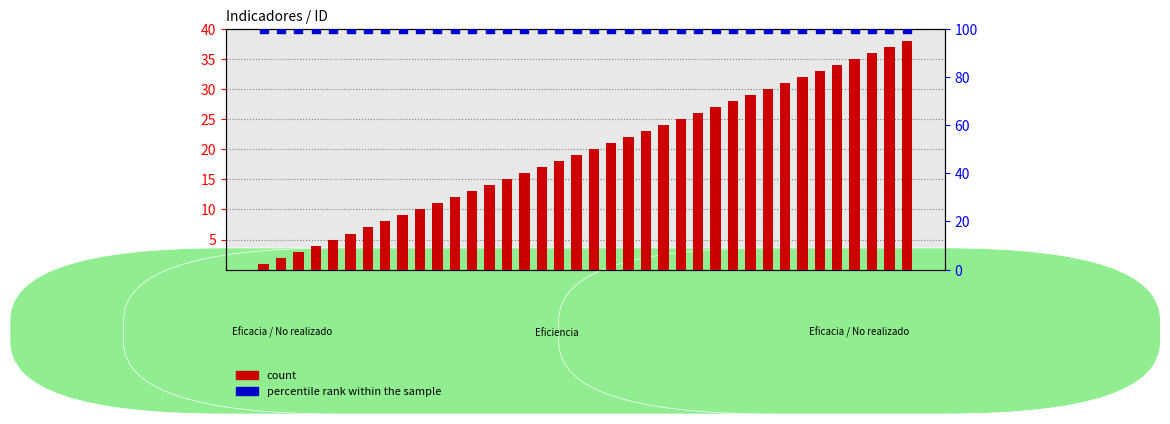

What are all the series names shown in the legend?

count, percentile rank within the sample